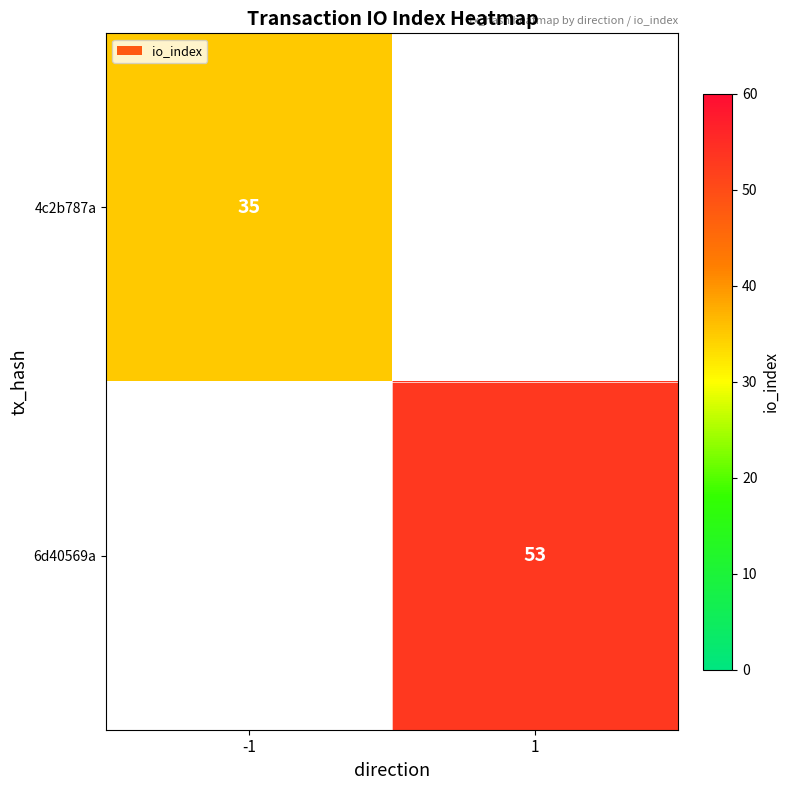

The 4c2b787a series shows 46 at -1. True or false?

False